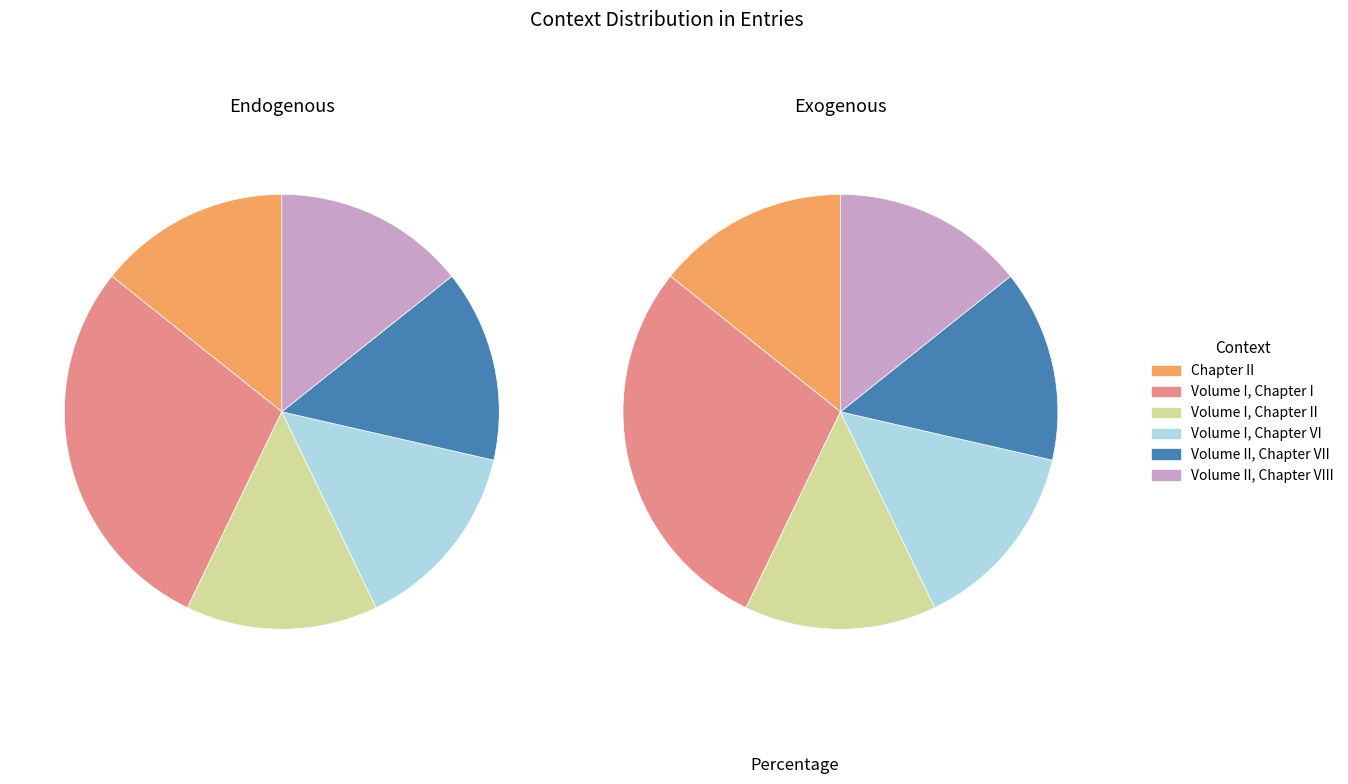

What percentage is the Chapter II slice, to the nearest percent?

14%